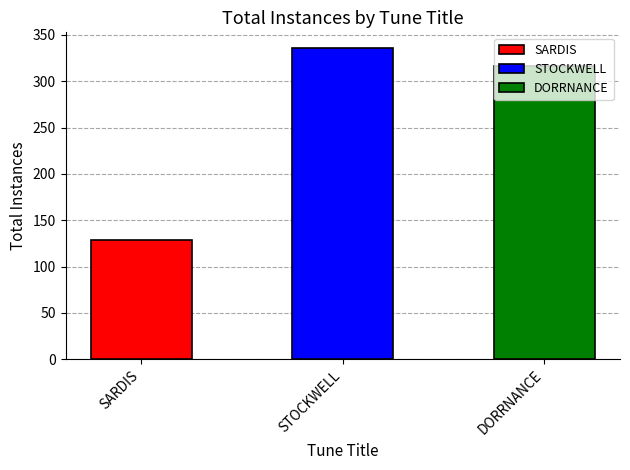

The value at DORRNANCE is 316. True or false?

True